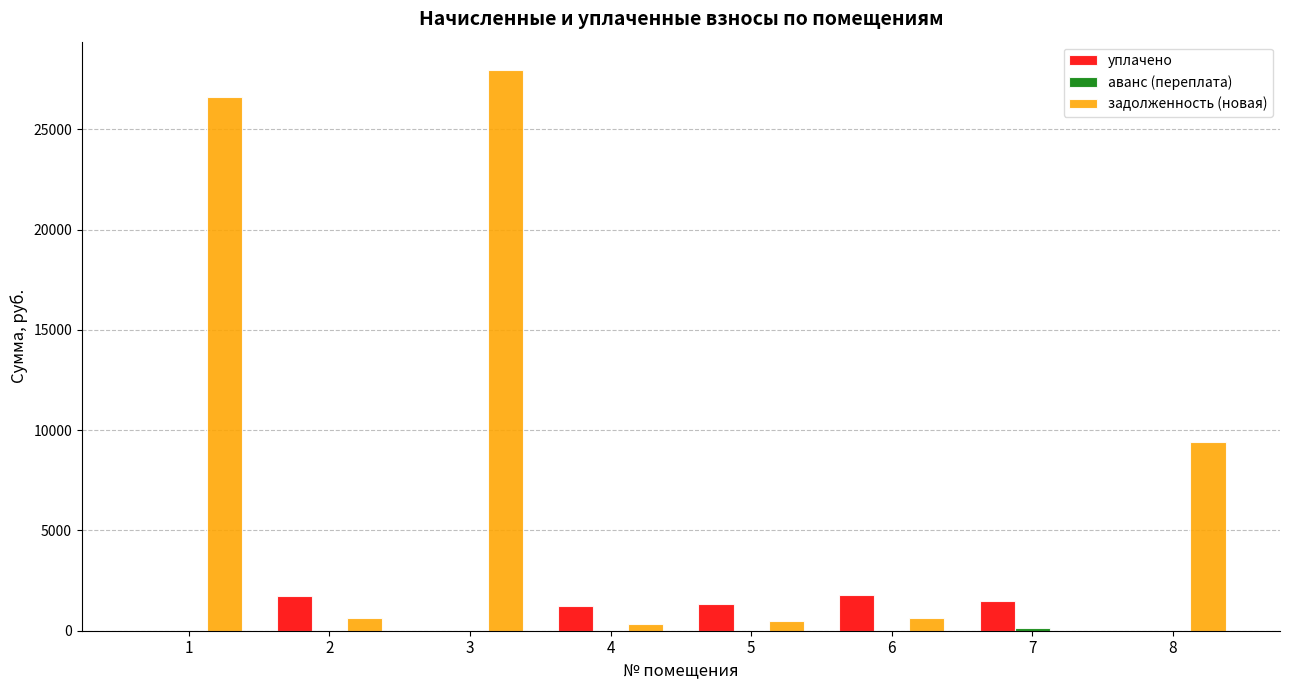

At which category is the sum across all series the highest?

3